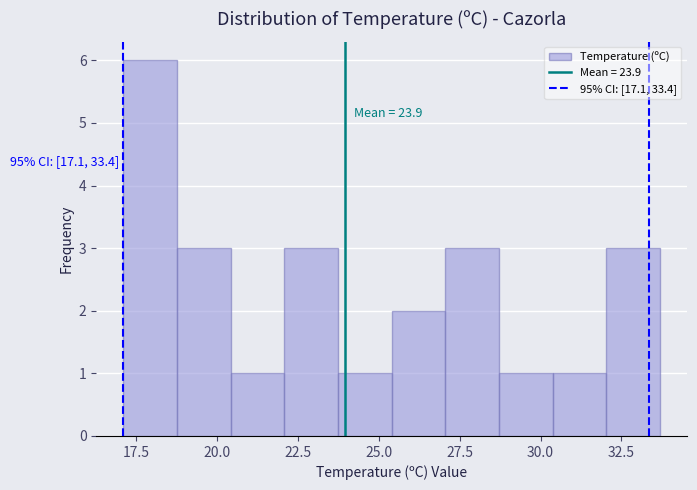

Around what value on the x-axis is the tallest bar? Give the approximate position of its centre, as read against the axis.

18.0